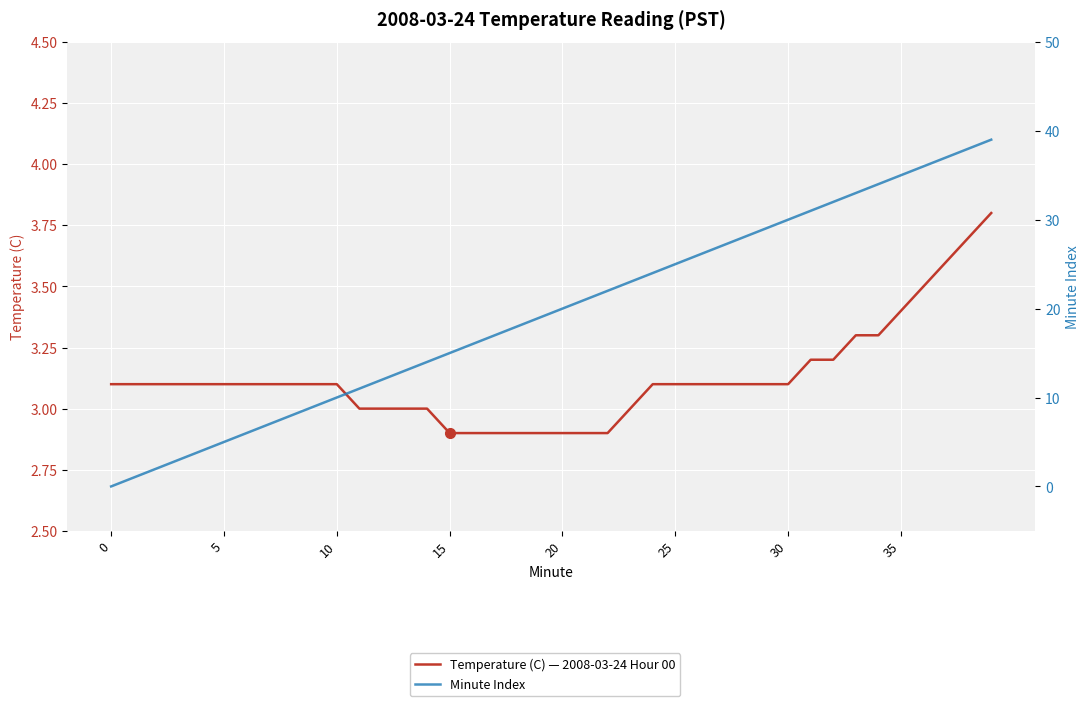

How many values in the Temperature (C) — 2008-03-24 Hour 00 series exceed 3?

27